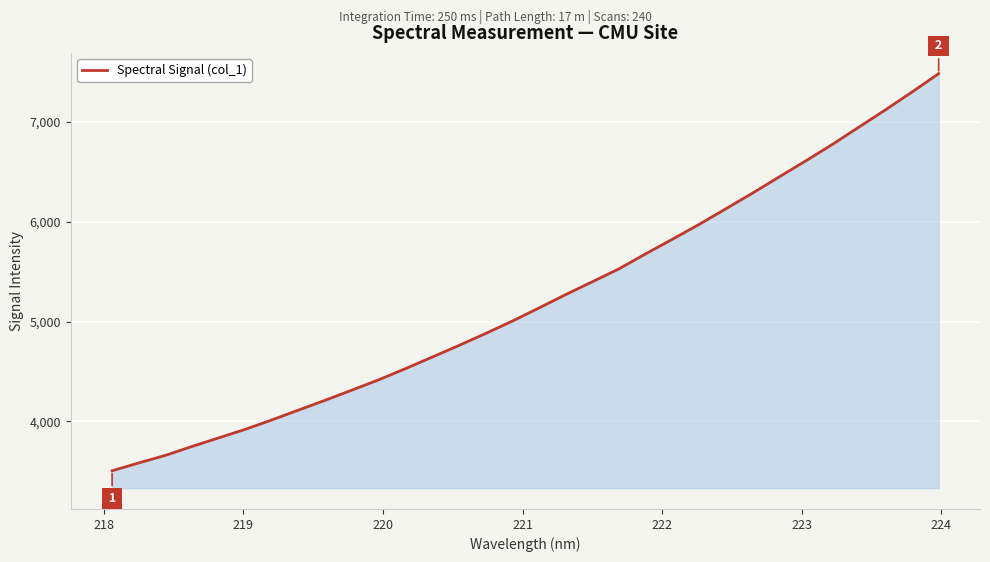

What is the smallest value displayed?

3503.5